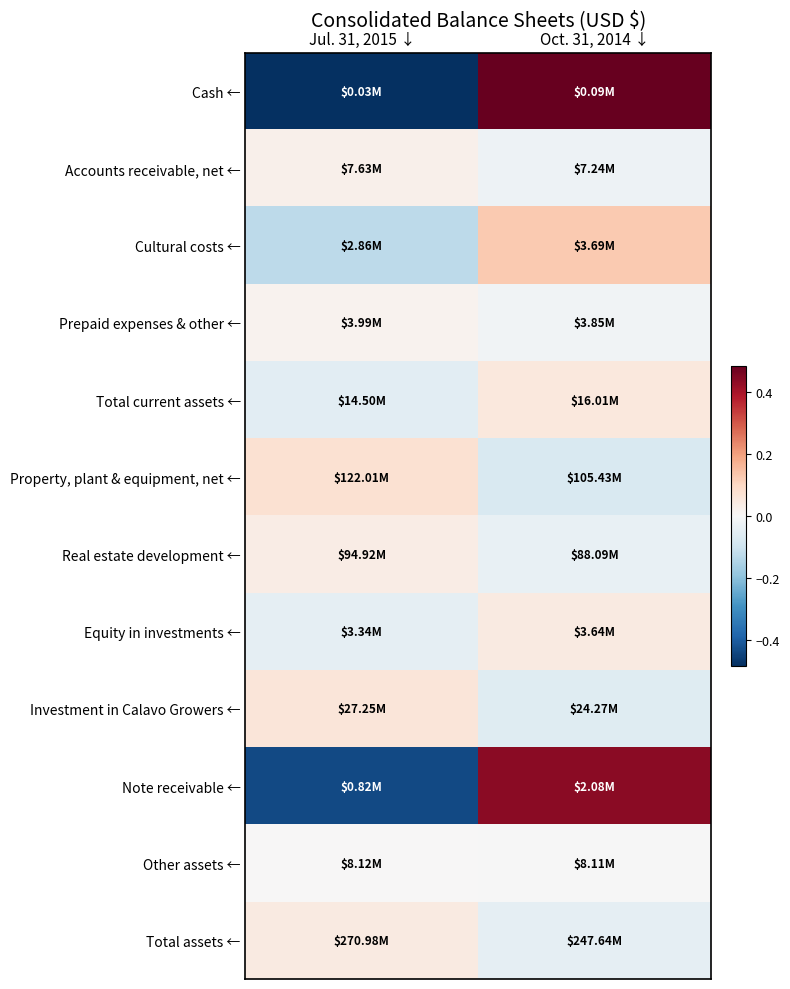

Count the number of categories in the chart.

2